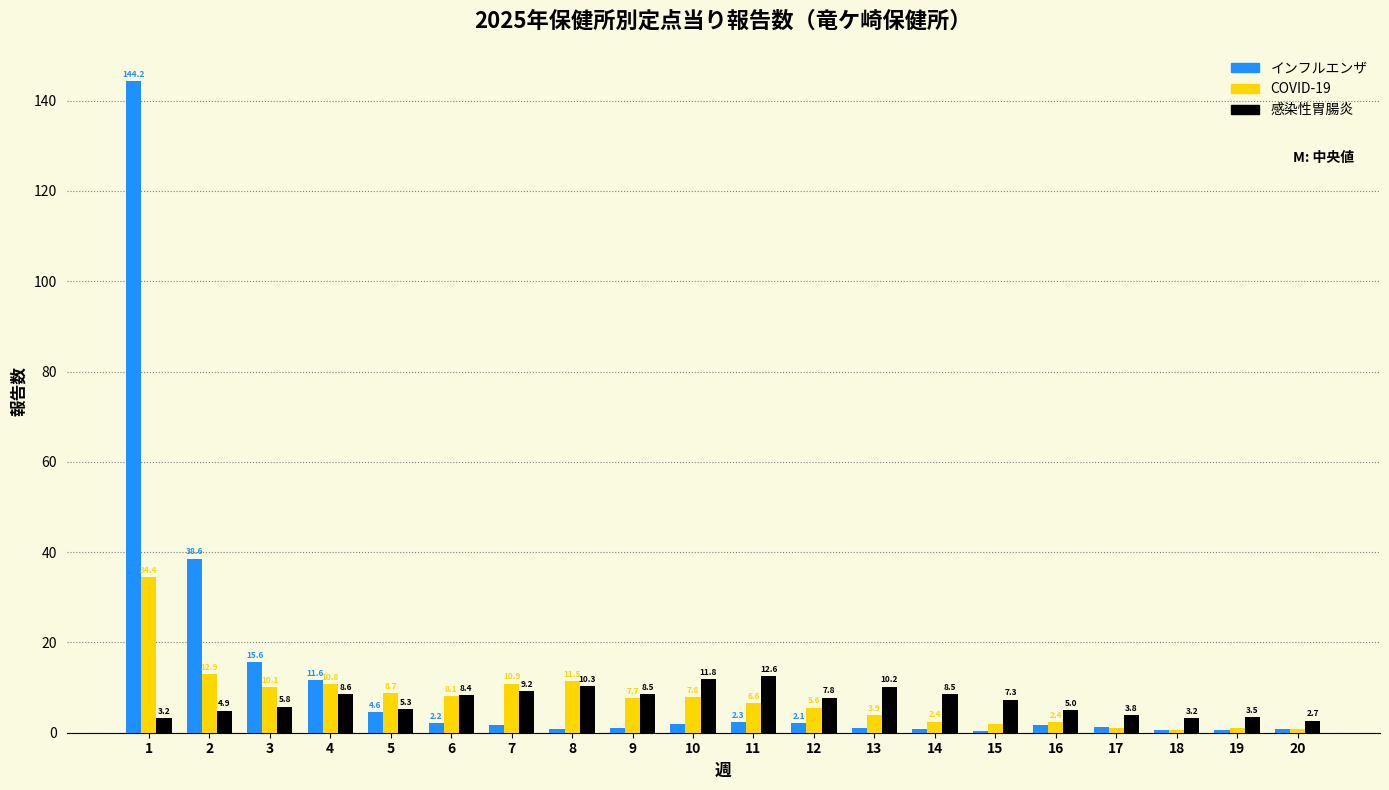

True or false: COVID-19 has a value of 1.4 at 11.

False